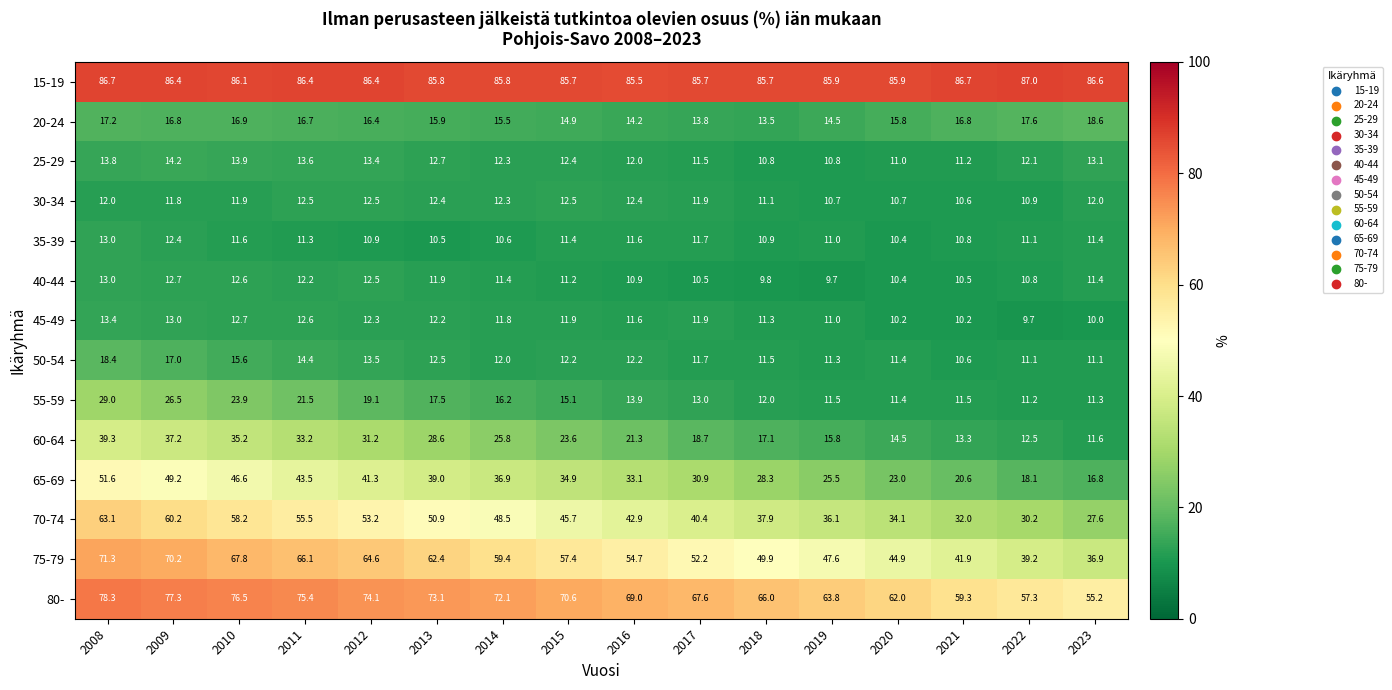

Where does the 40-44 series first go above 11?

2008